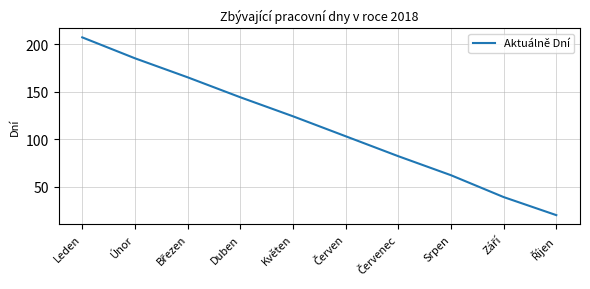

Approximately how many times larger is the value at Duben compared to Leden?

0.7